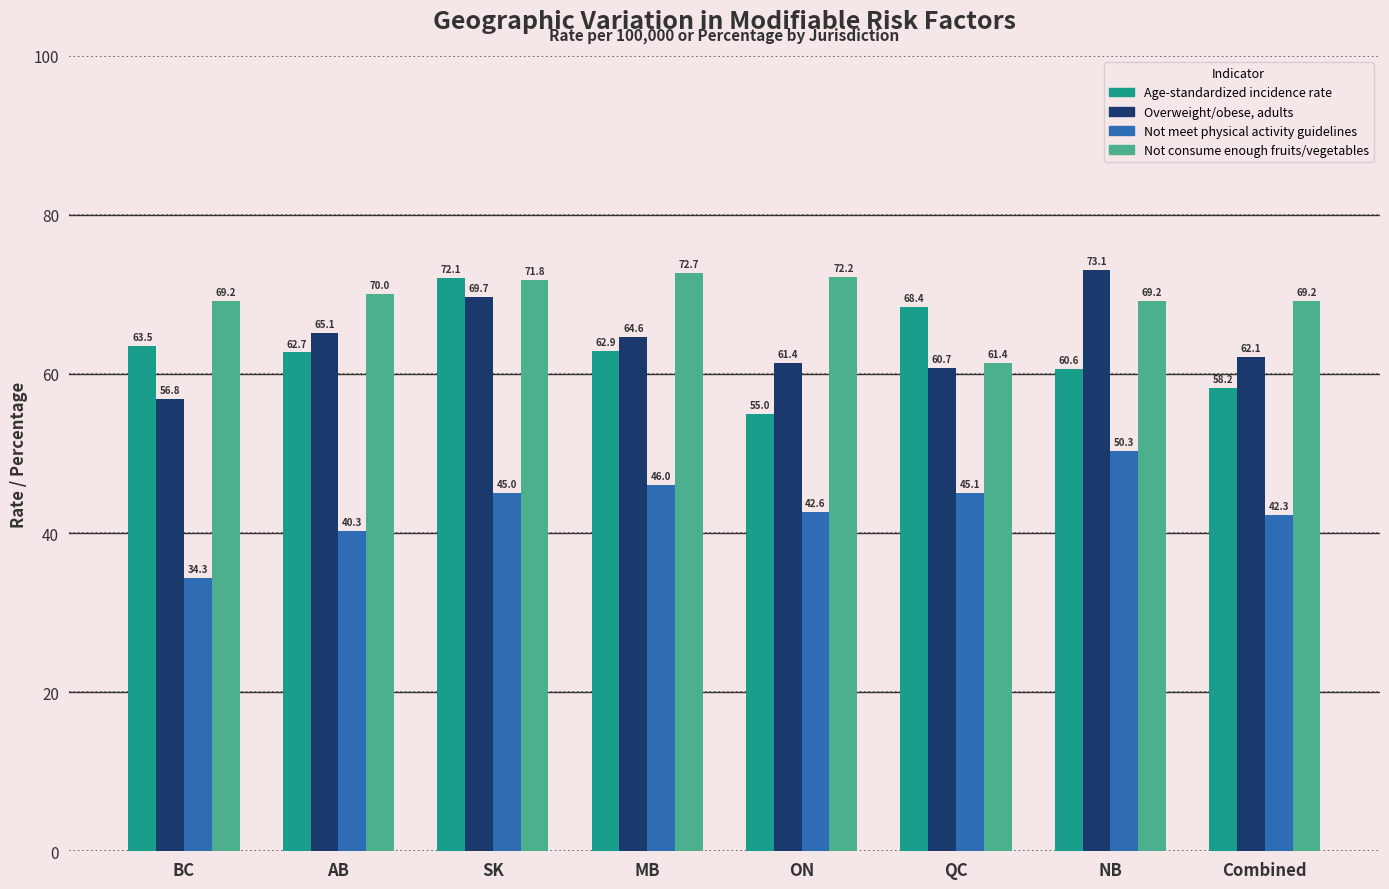

What are all the series names shown in the legend?

Age-standardized incidence rate, Overweight/obese, adults, Not meet physical activity guidelines, Not consume enough fruits/vegetables